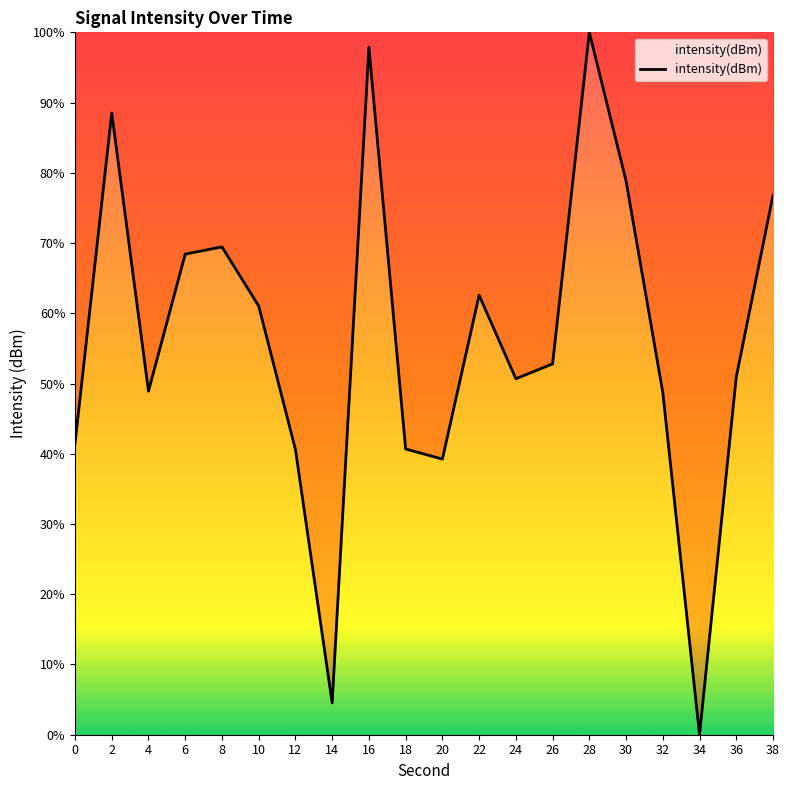

The value at 10 is 61.0. True or false?

True